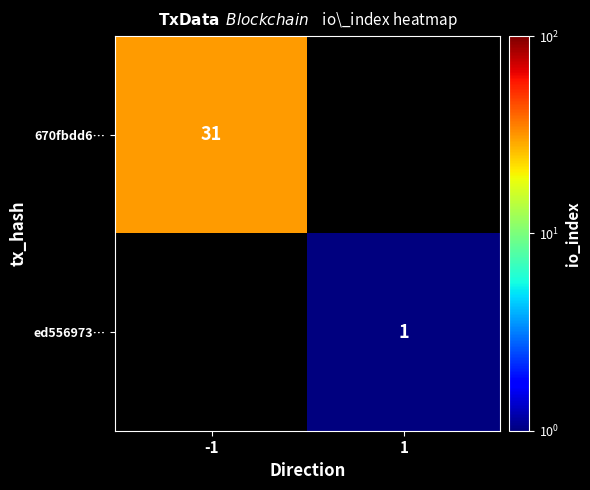

How many categories are shown in the chart?

2